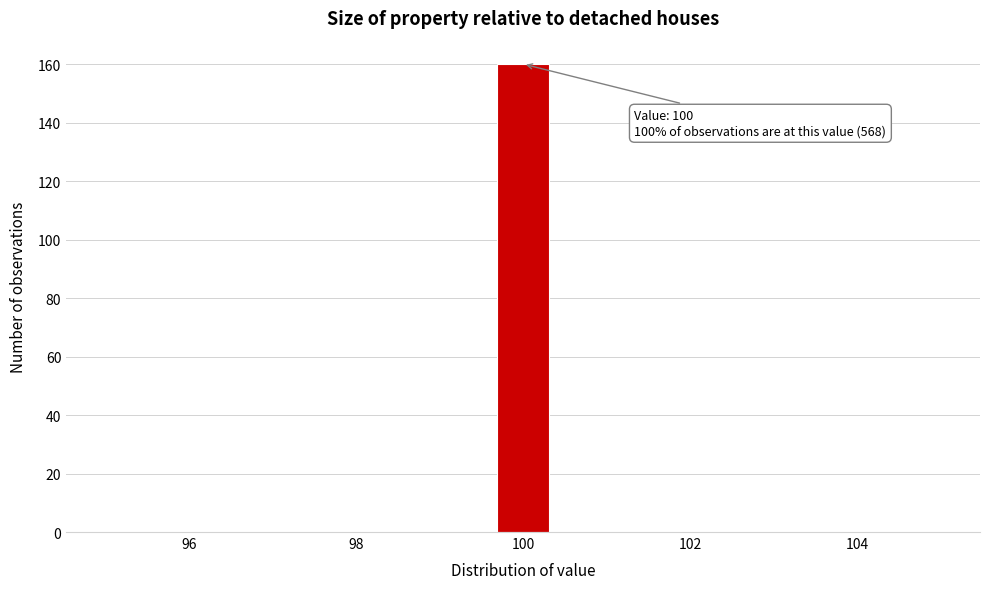

Read against the x-axis, roughly where is the centre of the tallest bar?

100.0